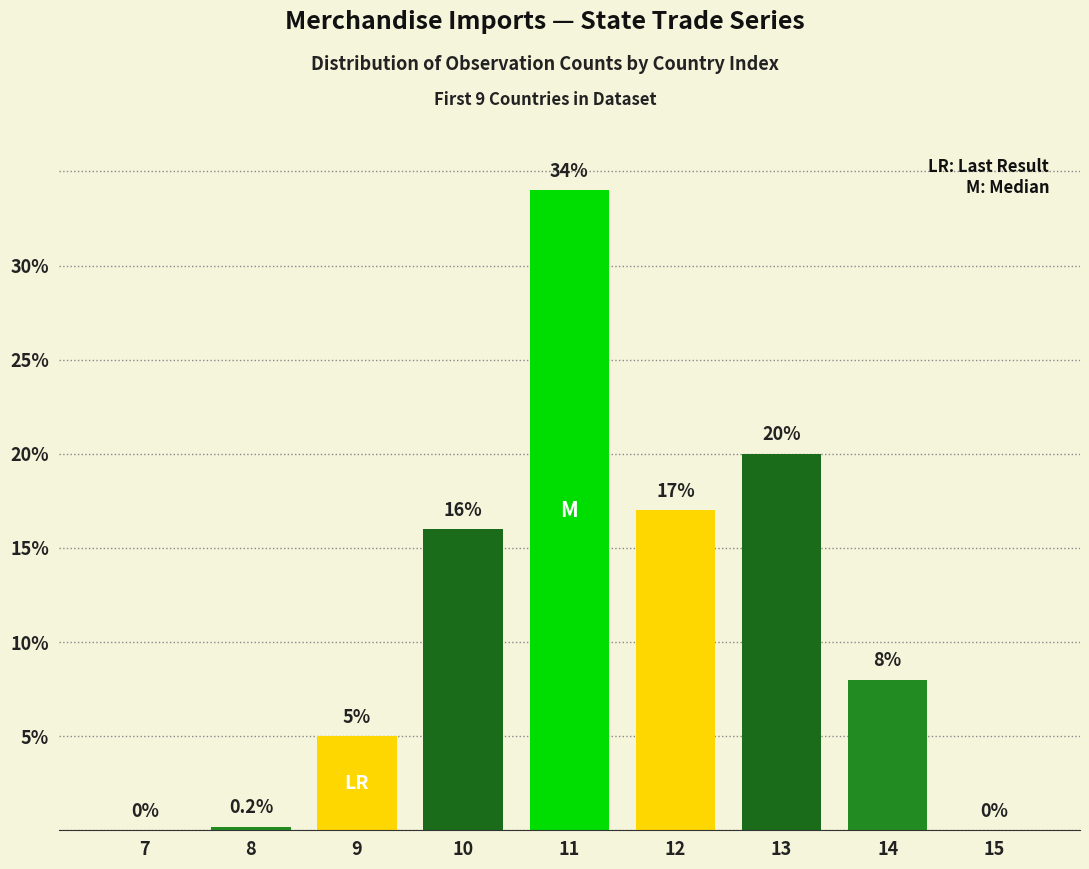

Is it true that the value at 13 is 26.3?

False